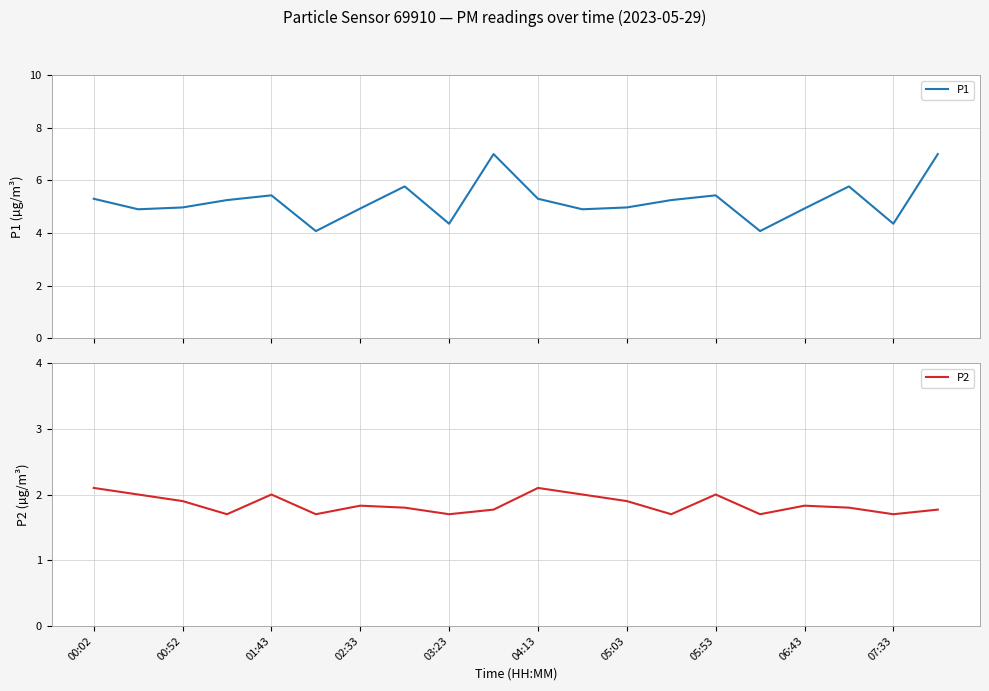

What is the maximum value for P1?

7.0